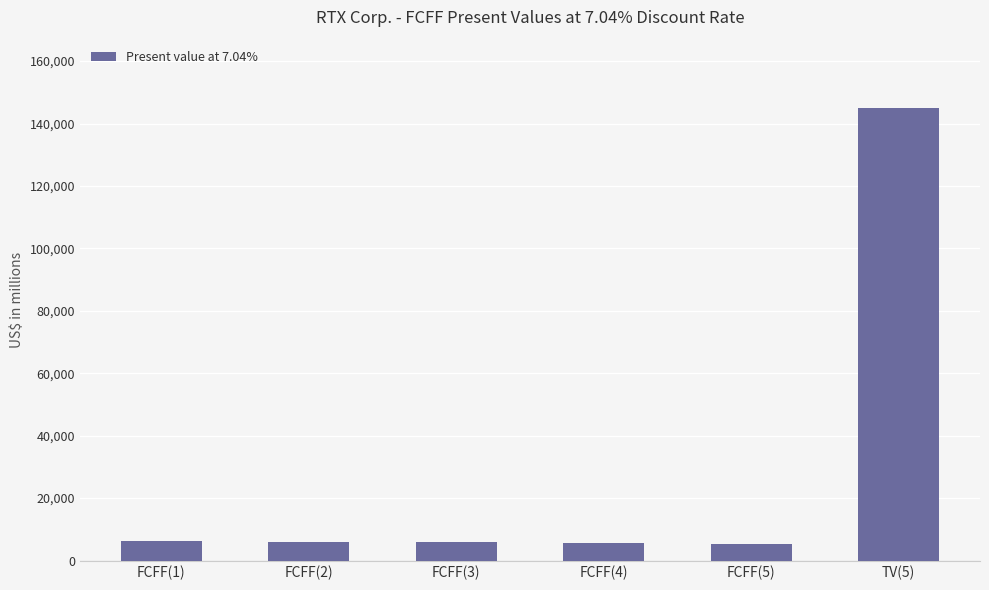

The chart shows a value of 5389 at FCFF(5). True or false?

True